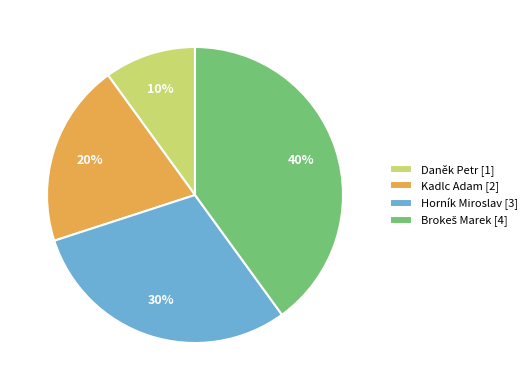

Which slice is the smallest?

Daněk Petr